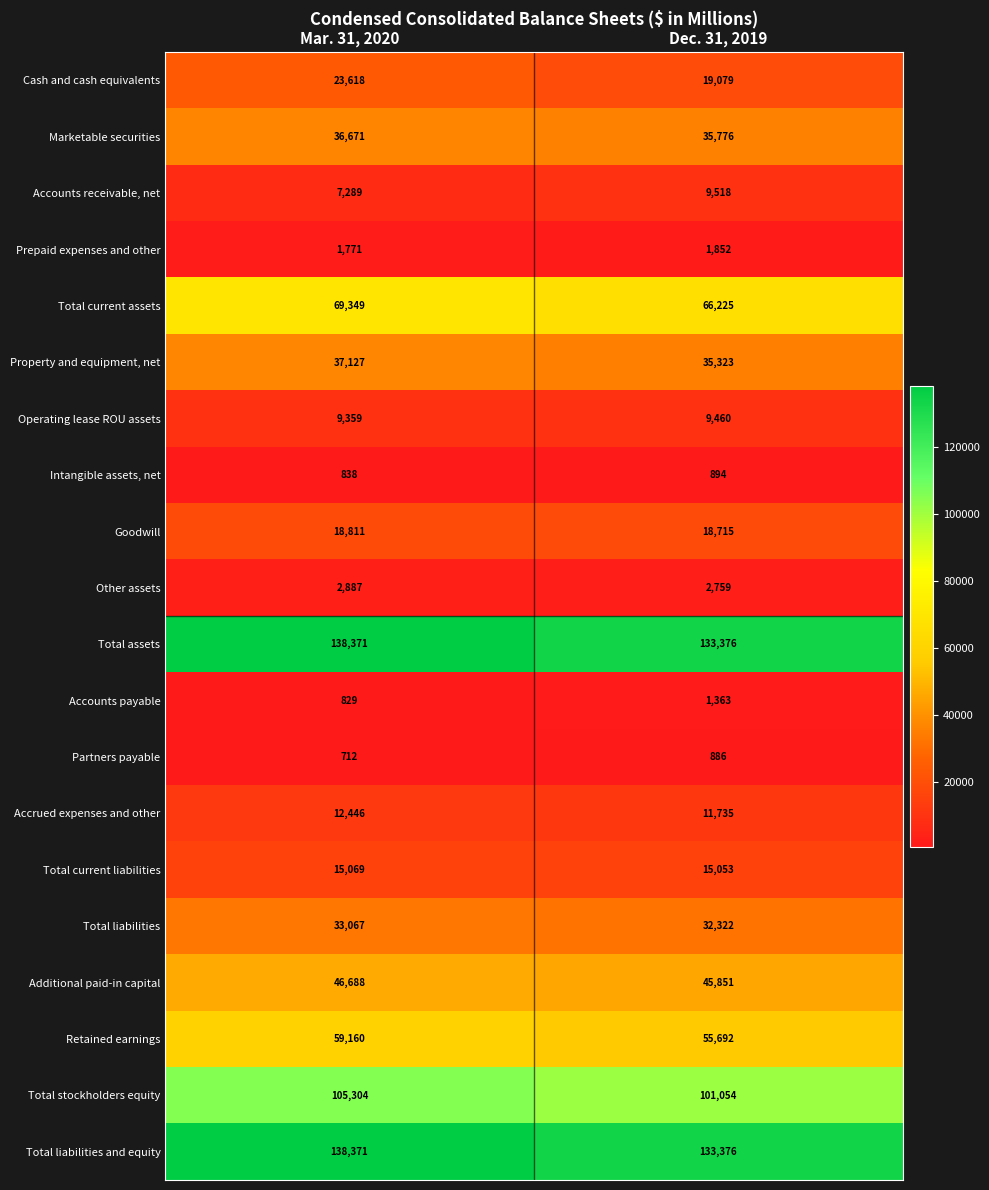

What is the minimum value shown in the chart?

712